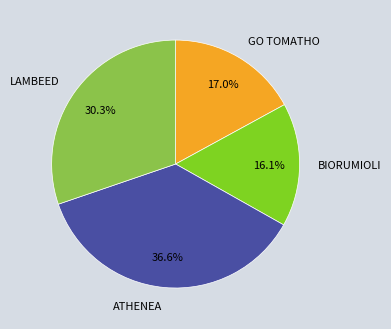

The BIORUMIOLI slice represents 26% of the pie. True or false?

False